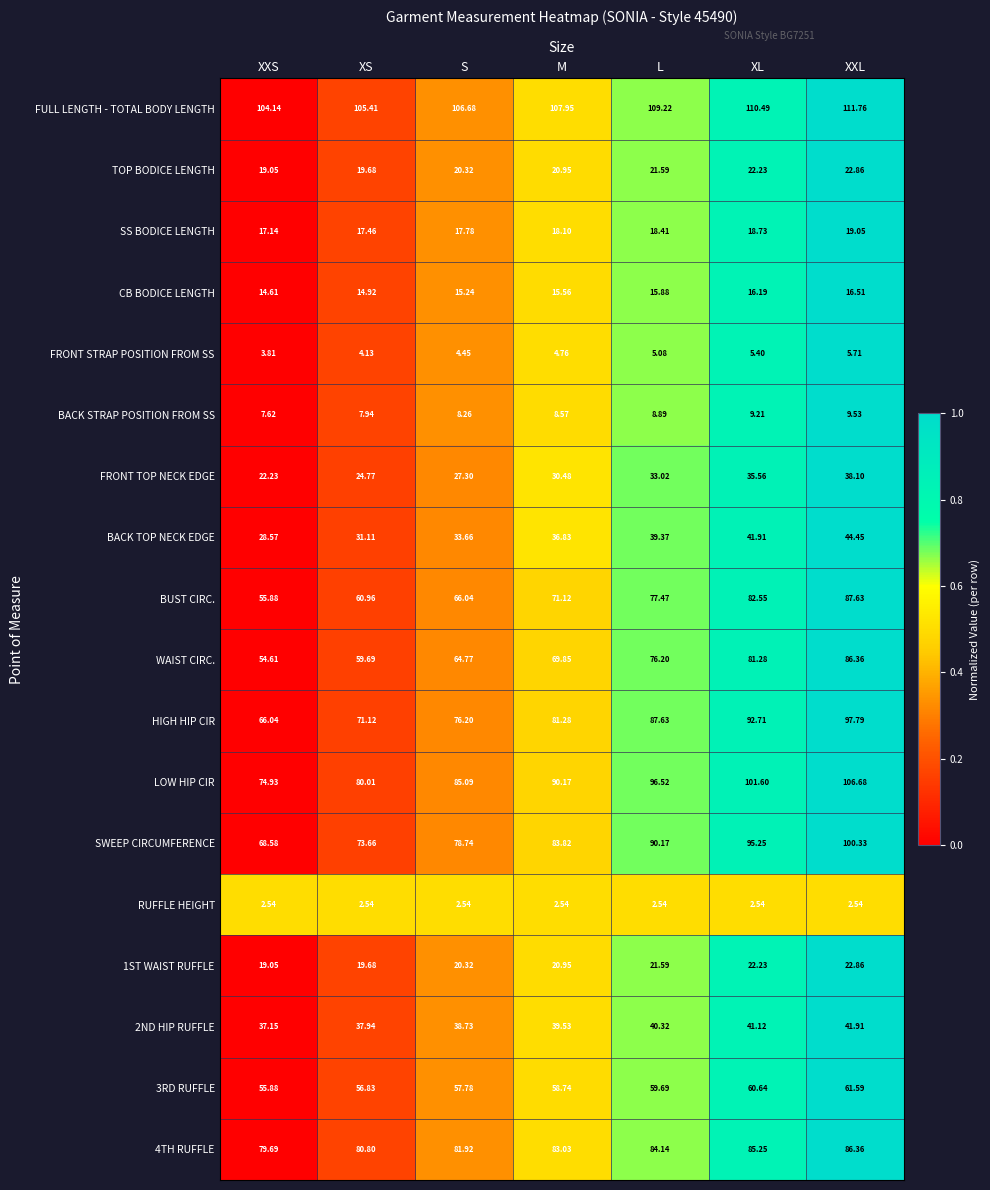

Which series has the largest total across all categories?

FULL LENGTH - TOTAL BODY LENGTH